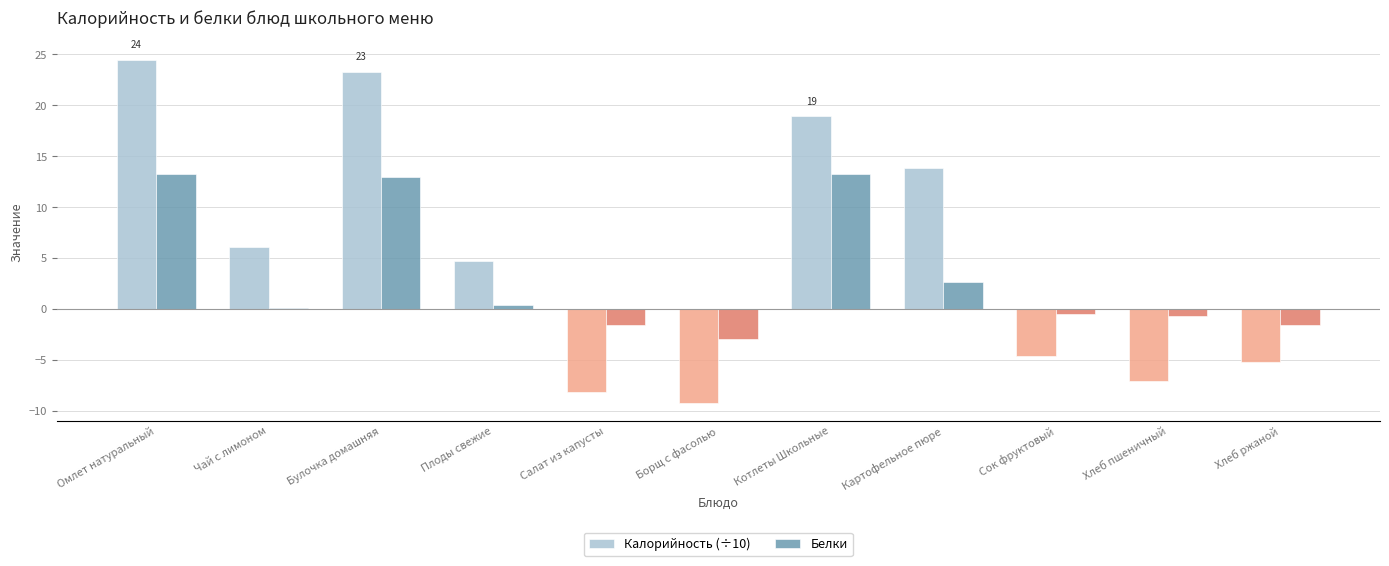

Are the bars horizontal?

No